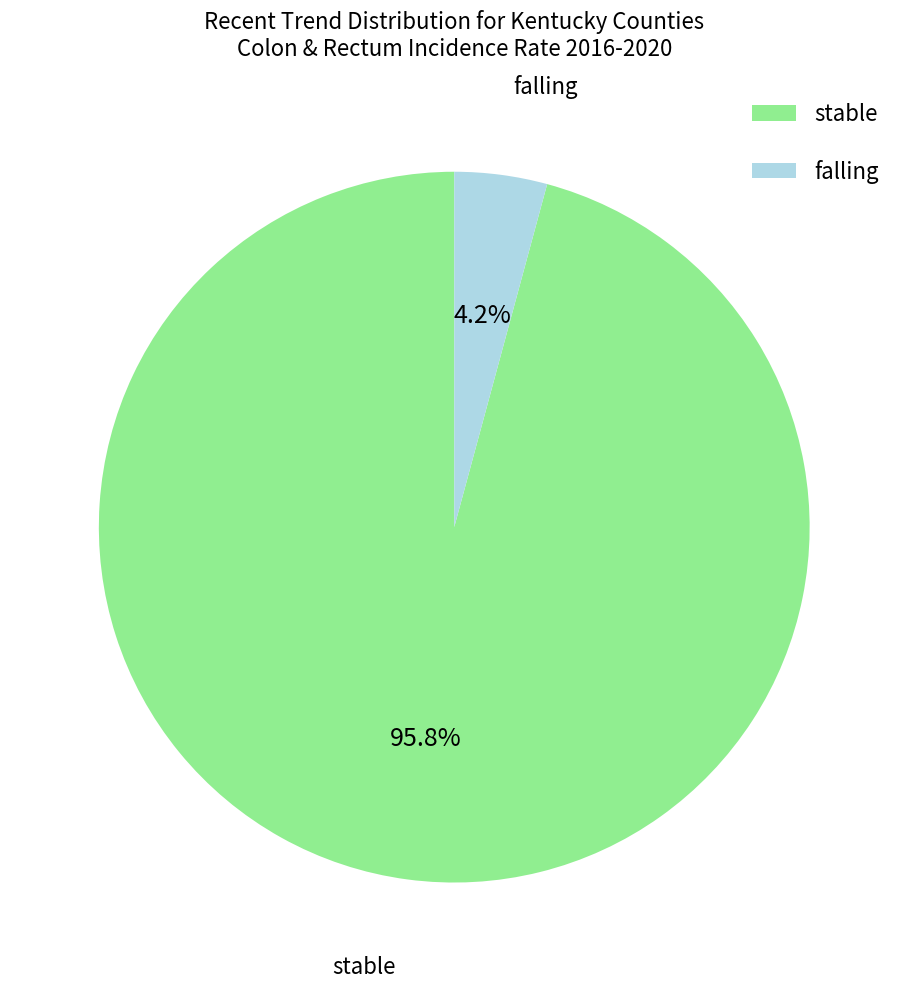

To the nearest percent, what is the difference between the largest and smallest slice percentages?

92%